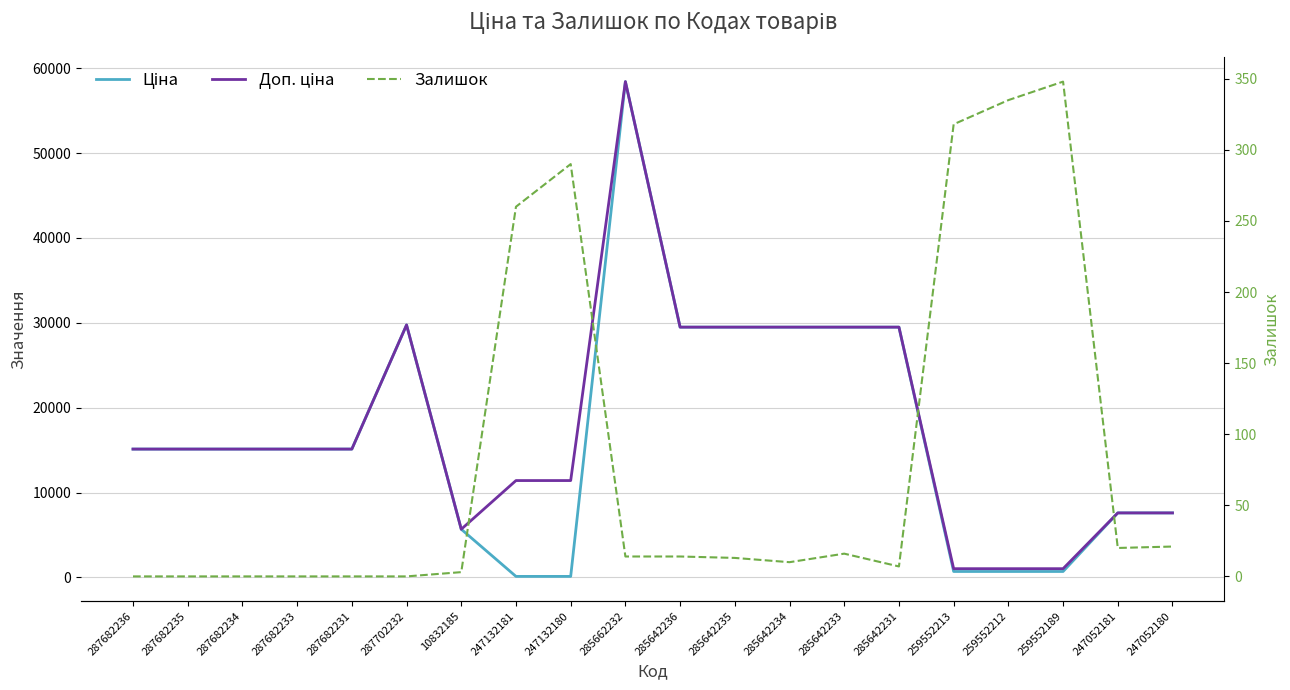

Reading left to right, extract all data points from this chart.

Ціна: 287682236=15120.0	287682235=15120.0	287682234=15120.0	287682233=15120.0	287682231=15120.0	287702232=29747.2	10832185=5673.8	247132181=114.1	247132180=114.1	285662232=58426.5	285642236=29491.5	285642235=29491.5	285642234=29491.5	285642233=29491.5	285642231=29491.5	259552213=693.7	259552212=693.7	259552189=693.7	247052181=7596.5	247052180=7596.5
Доп. ціна: 287682236=15120.0	287682235=15120.0	287682234=15120.0	287682233=15120.0	287682231=15120.0	287702232=29747.2	10832185=5673.8	247132181=11410.0	247132180=11410.0	285662232=58426.5	285642236=29491.5	285642235=29491.5	285642234=29491.5	285642233=29491.5	285642231=29491.5	259552213=1024.6	259552212=1024.6	259552189=1024.6	247052181=7596.5	247052180=7596.5
Залишок: 287682236=0.0	287682235=0.0	287682234=0.0	287682233=0.0	287682231=0.0	287702232=0.0	10832185=3.0	247132181=260.0	247132180=290.0	285662232=14.0	285642236=14.0	285642235=13.0	285642234=10.0	285642233=16.0	285642231=7.0	259552213=318.0	259552212=335.0	259552189=348.0	247052181=20.0	247052180=21.0